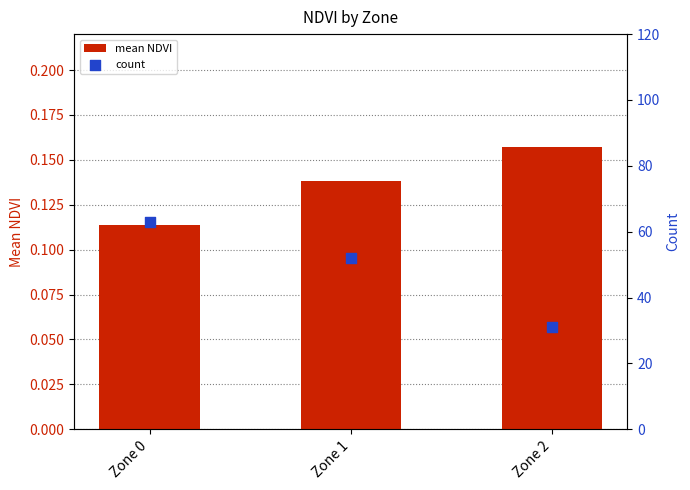

Which series has the widest spread of Y values?

count